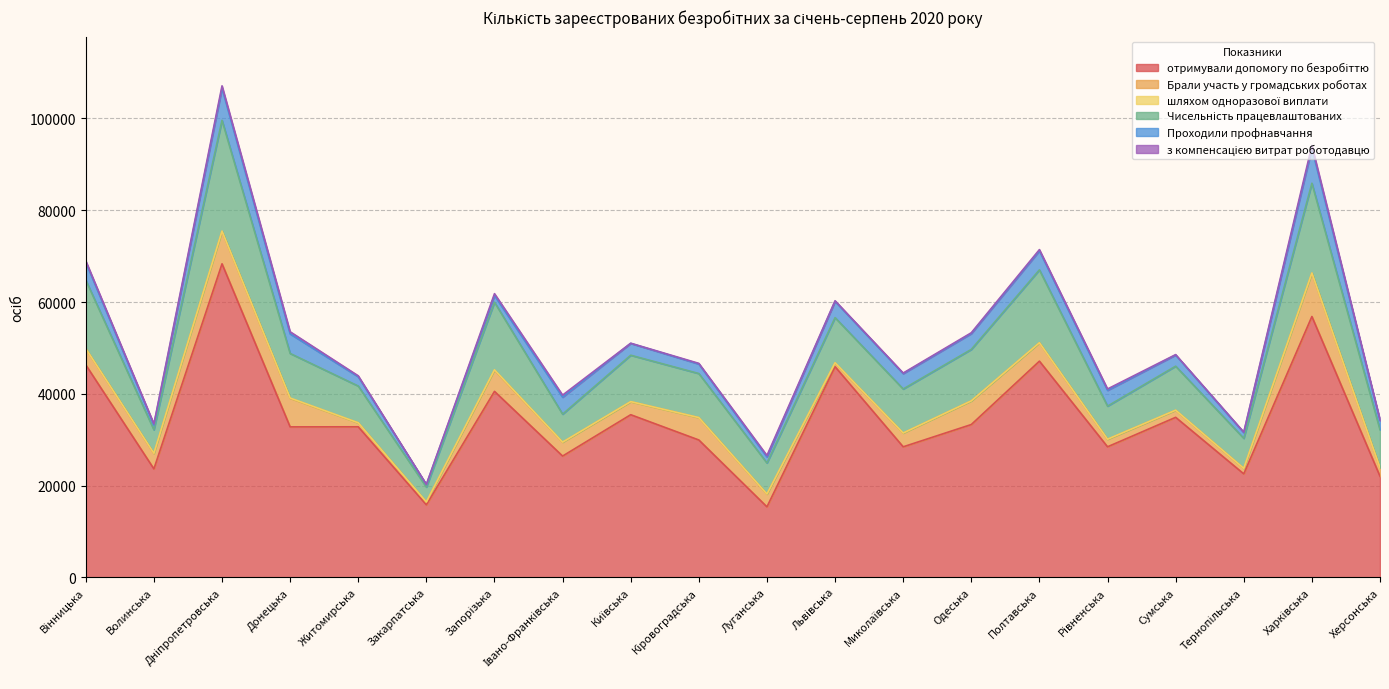

Reading left to right, list all the values displayed in this chart.

отримували допомогу по безробіттю: Вінницька=46309	Волинська=23635	Дніпропетровська=68334	Донецька=32794	Житомирська=32810	Закарпатська=15809	Запорізька=40533	Івано-Франківська=26432	Київська=35445	Кіровоградська=29937	Луганська=15369	Львівська=45909	Миколаївська=28449	Одеська=33305	Полтавська=47117	Рівненська=28453	Сумська=34873	Тернопільська=22552	Харківська=56846	Херсонська=22030
Брали участь у громадських роботах: Вінницька=3538	Волинська=3364	Дніпропетровська=7075	Донецька=6235	Житомирська=864	Закарпатська=602	Запорізька=4619	Івано-Франківська=3011	Київська=2829	Кіровоградська=4874	Луганська=2776	Львівська=810	Миколаївська=2991	Одеська=5144	Полтавська=4002	Рівненська=1635	Сумська=1539	Тернопільська=1193	Харківська=9448	Херсонська=1838
шляхом одноразової виплати: Вінницька=13	Волинська=43	Дніпропетровська=43	Донецька=56	Житомирська=10	Закарпатська=39	Запорізька=89	Івано-Франківська=29	Київська=22	Кіровоградська=7	Луганська=16	Львівська=54	Миколаївська=17	Одеська=11	Полтавська=7	Рівненська=16	Сумська=16	Тернопільська=11	Харківська=29	Херсонська=9
Чисельність працевлаштованих: Вінницька=14925	Волинська=5120	Дніпропетровська=24159	Донецька=9712	Житомирська=8012	Закарпатська=3225	Запорізька=14722	Івано-Франківська=6098	Київська=10115	Кіровоградська=9601	Луганська=6769	Львівська=9830	Миколаївська=9594	Одеська=11218	Полтавська=15888	Рівненська=7217	Сумська=9596	Тернопільська=6546	Харківська=19571	Херсонська=8296
Проходили профнавчання: Вінницька=3879	Волинська=1053	Дніпропетровська=6991	Донецька=4265	Житомирська=2026	Закарпатська=534	Запорізька=1462	Івано-Франківська=3691	Київська=2578	Кіровоградська=2077	Луганська=1331	Львівська=3553	Миколаївська=3346	Одеська=3449	Полтавська=4139	Рівненська=3440	Сумська=2428	Тернопільська=1243	Харківська=7617	Херсонська=1999
з компенсацією витрат роботодавцю: Вінницька=315	Волинська=239	Дніпропетровська=515	Донецька=461	Житомирська=199	Закарпатська=53	Запорізька=401	Івано-Франківська=461	Київська=39	Кіровоградська=140	Луганська=301	Львівська=127	Миколаївська=133	Одеська=181	Полтавська=278	Рівненська=297	Сумська=92	Тернопільська=108	Харківська=597	Херсонська=182